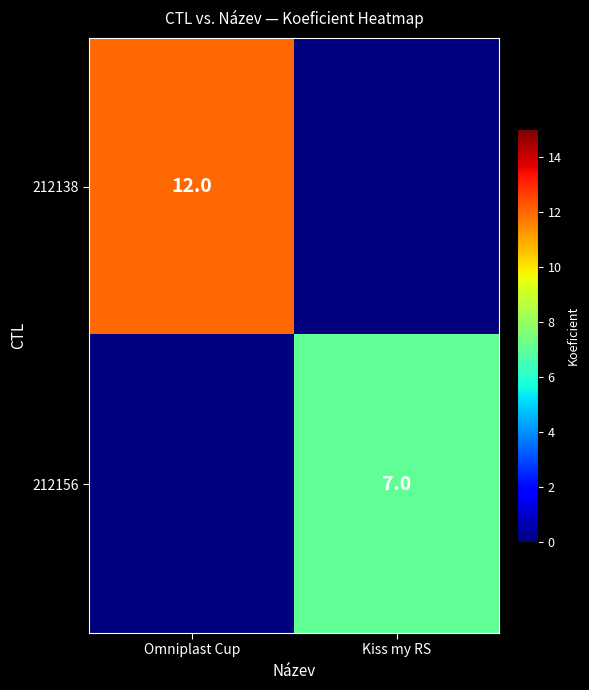

What is the difference between the highest and lowest values at Kiss my RS?

7